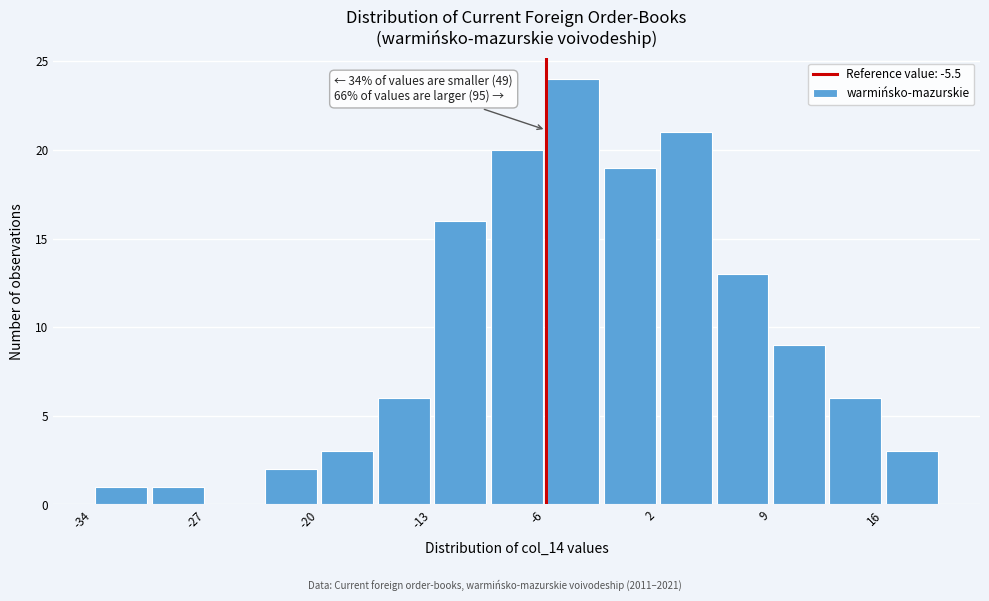

Around what value on the x-axis is the tallest bar? Give the approximate position of its centre, as read against the axis.

-4